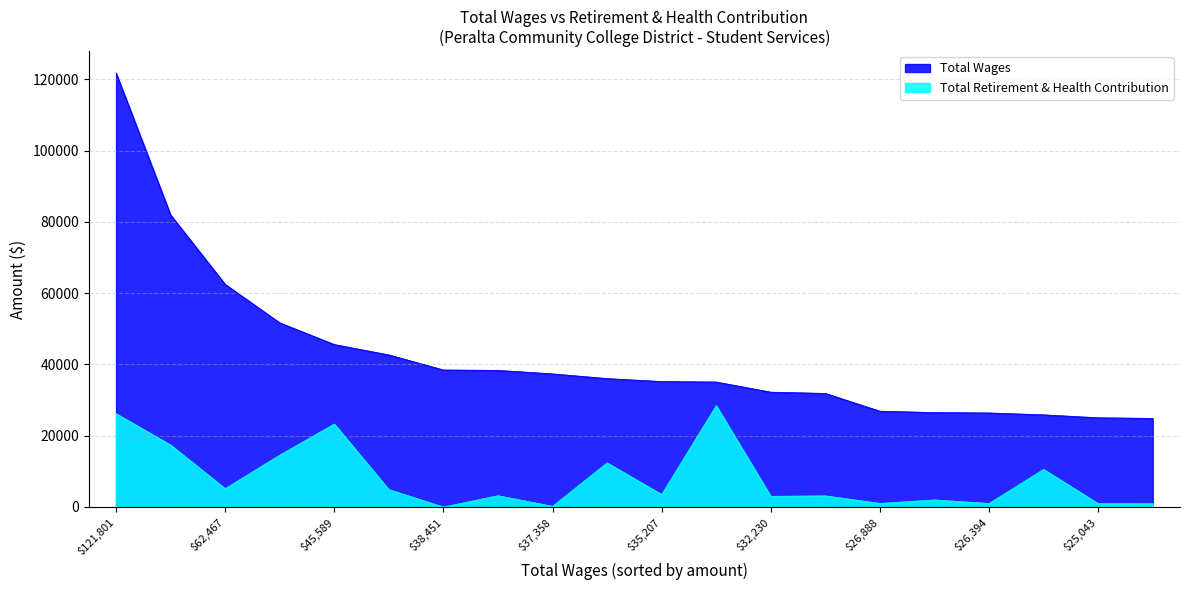

At which label does Total Retirement & Health Contribution reach its peak?

35074